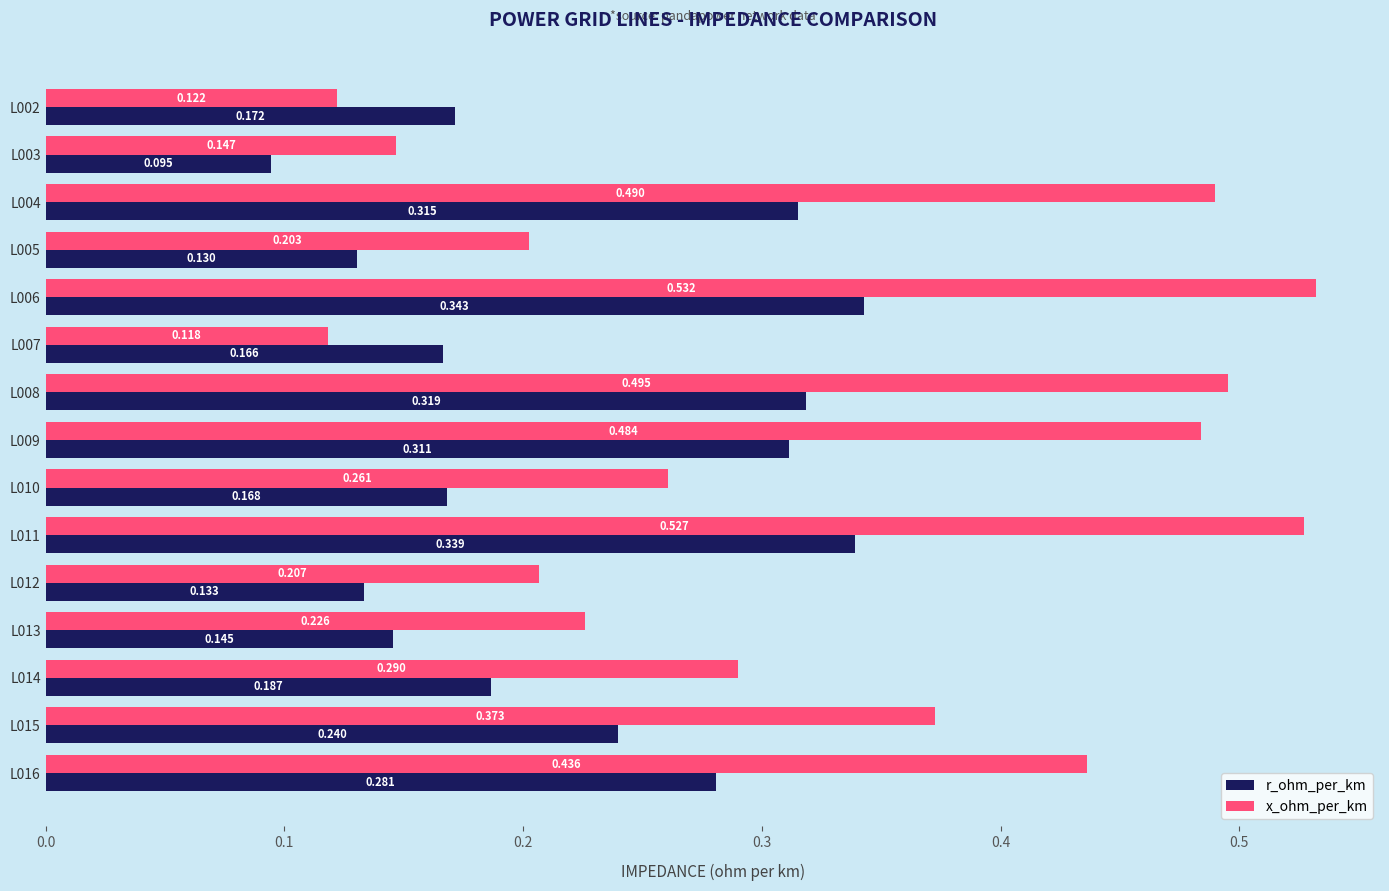

Between L006 and L012, which series saw the biggest shift?

x_ohm_per_km